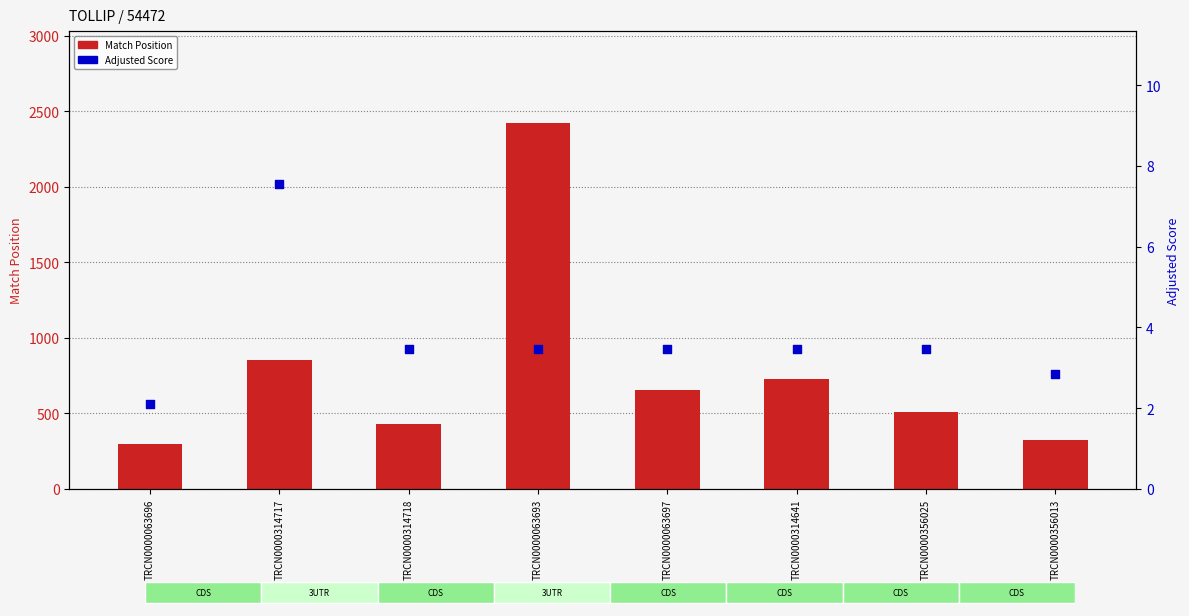

Which series contains the lowest Y value?

Adjusted Score